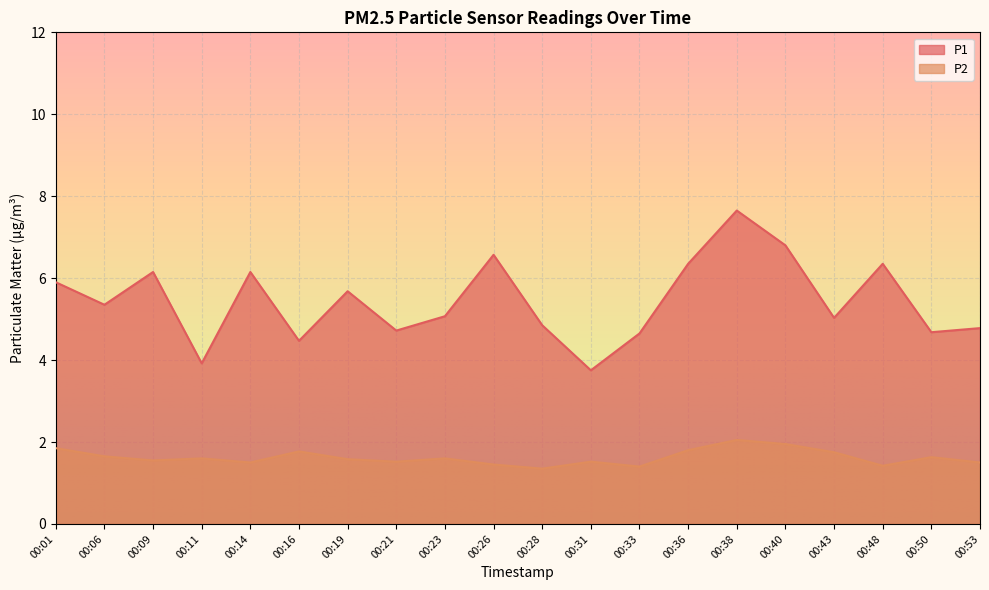

Where is the first local minimum for P1?

00:06